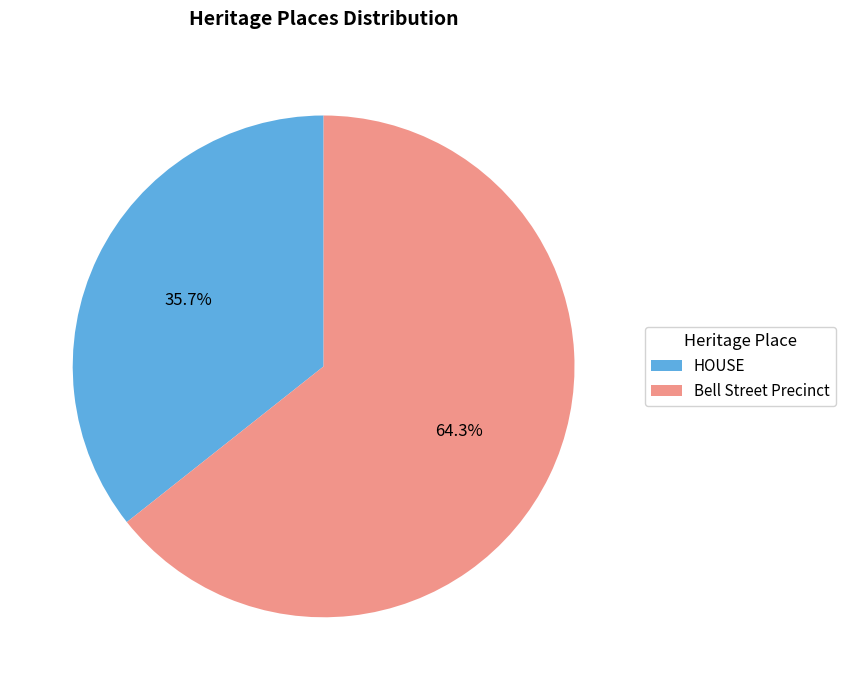

Approximately how many times larger is the value at Bell Street Precinct compared to HOUSE?

1.8